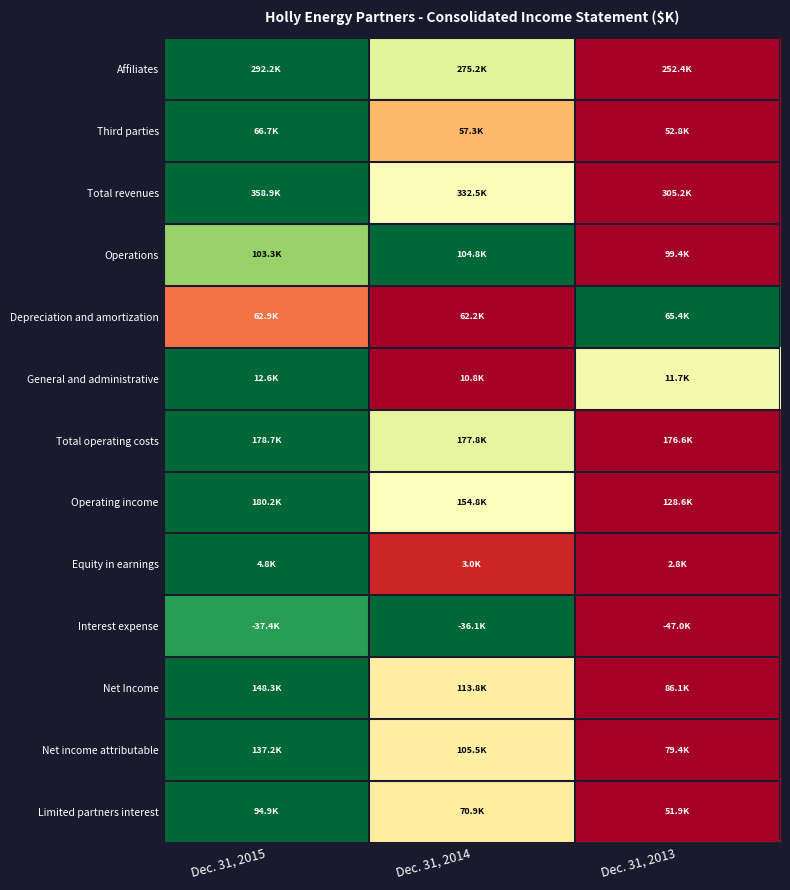

Reading left to right, list all the values displayed in this chart.

Affiliates: Dec. 31, 2015=1.0	Dec. 31, 2014=0.6	Dec. 31, 2013=0.0
Third parties: Dec. 31, 2015=1.0	Dec. 31, 2014=0.3	Dec. 31, 2013=0.0
Total revenues: Dec. 31, 2015=1.0	Dec. 31, 2014=0.5	Dec. 31, 2013=0.0
Operations: Dec. 31, 2015=0.7	Dec. 31, 2014=1.0	Dec. 31, 2013=0.0
Depreciation and amortization: Dec. 31, 2015=0.2	Dec. 31, 2014=0.0	Dec. 31, 2013=1.0
General and administrative: Dec. 31, 2015=1.0	Dec. 31, 2014=0.0	Dec. 31, 2013=0.5
Total operating costs: Dec. 31, 2015=1.0	Dec. 31, 2014=0.6	Dec. 31, 2013=0.0
Operating income: Dec. 31, 2015=1.0	Dec. 31, 2014=0.5	Dec. 31, 2013=0.0
Equity in earnings: Dec. 31, 2015=1.0	Dec. 31, 2014=0.1	Dec. 31, 2013=0.0
Interest expense: Dec. 31, 2015=0.9	Dec. 31, 2014=1.0	Dec. 31, 2013=0.0
Net Income: Dec. 31, 2015=1.0	Dec. 31, 2014=0.4	Dec. 31, 2013=0.0
Net income attributable: Dec. 31, 2015=1.0	Dec. 31, 2014=0.5	Dec. 31, 2013=0.0
Limited partners interest: Dec. 31, 2015=1.0	Dec. 31, 2014=0.4	Dec. 31, 2013=0.0